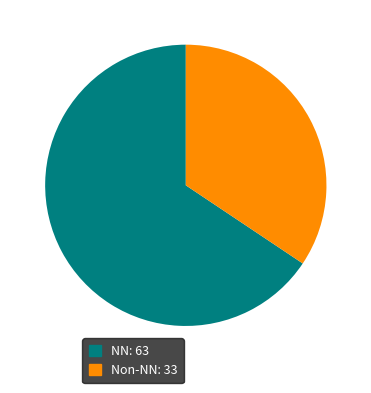

Does any single category account for the majority?

Yes